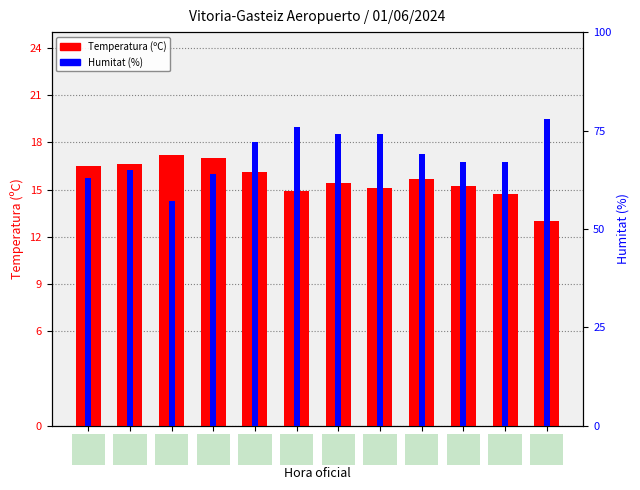

What is the sum of the Temperatura (ºC) values at 16:00 and 18:00?

33.3